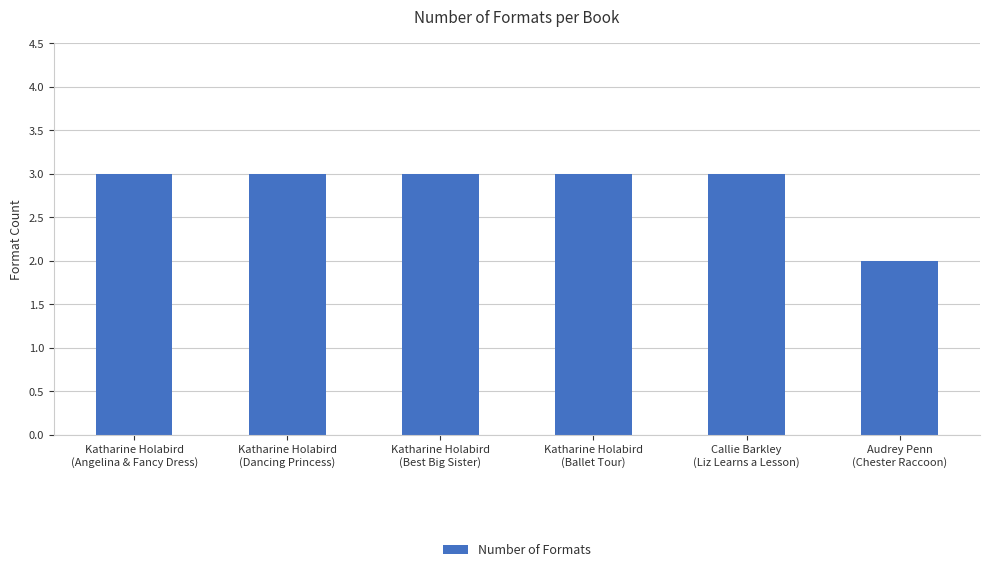

What is the label of the 3rd bar from the left?

Katharine Holabird
(Best Big Sister)